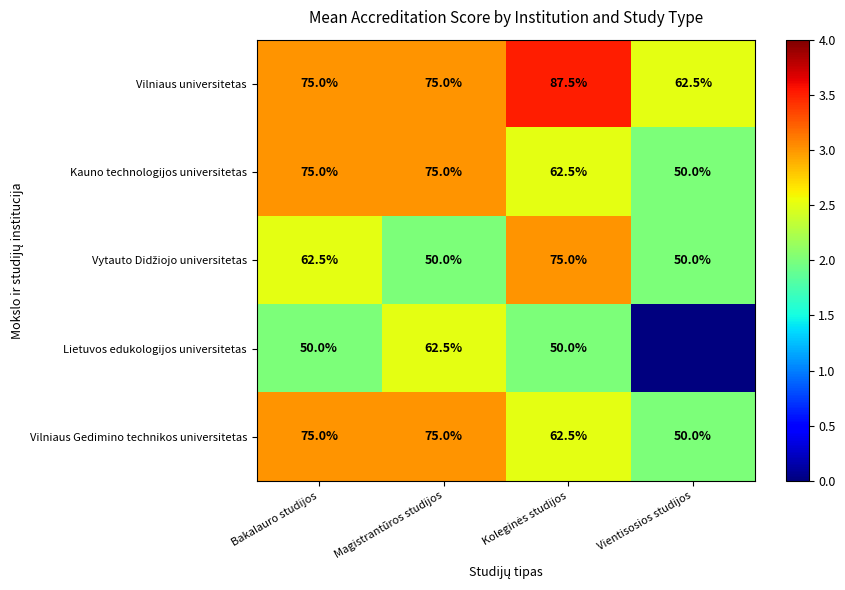

Is it true that Vilniaus Gedimino technikos universitetas equals 75.0 at Bakalauro studijos?

True